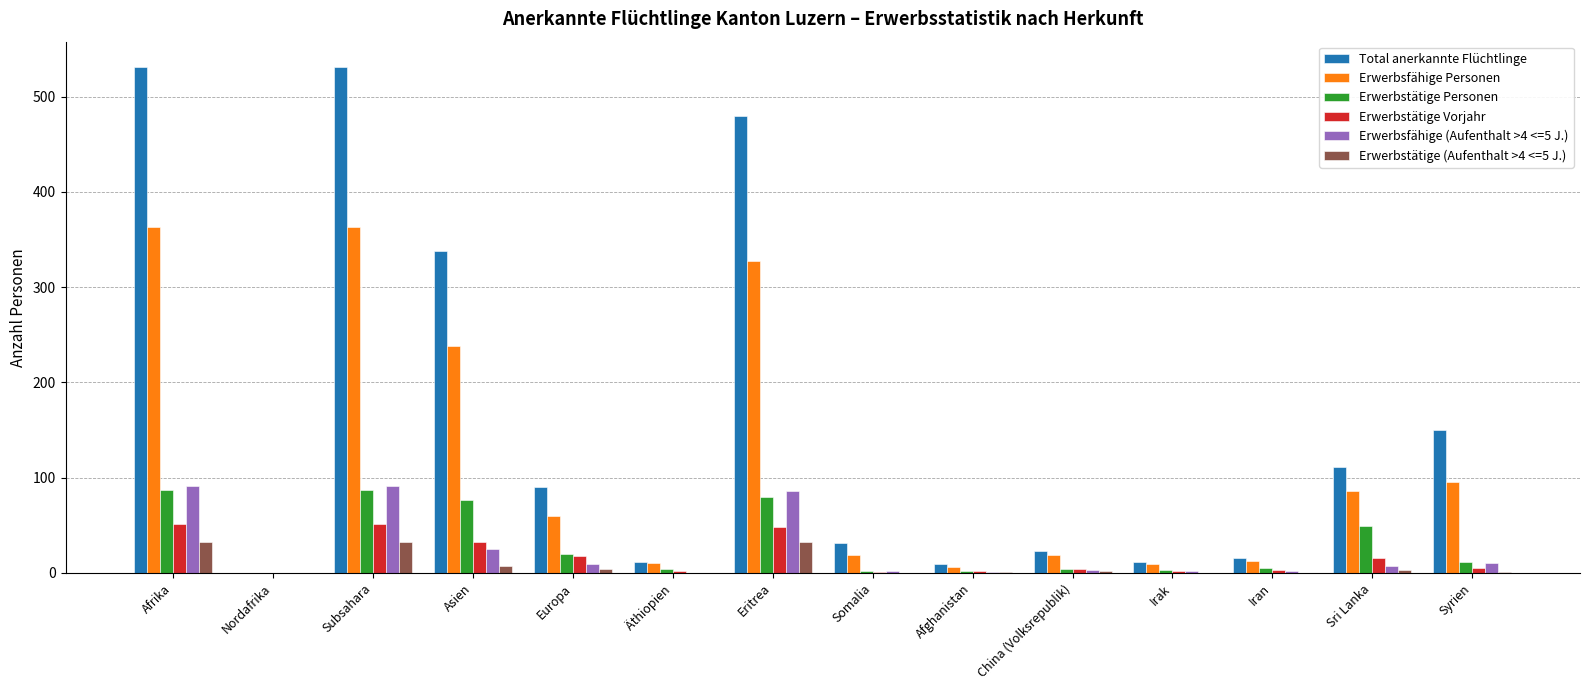

Is the value of Erwerbsfähige Personen at Afrika greater than the value of Erwerbstätige Personen at Sri Lanka?

Yes